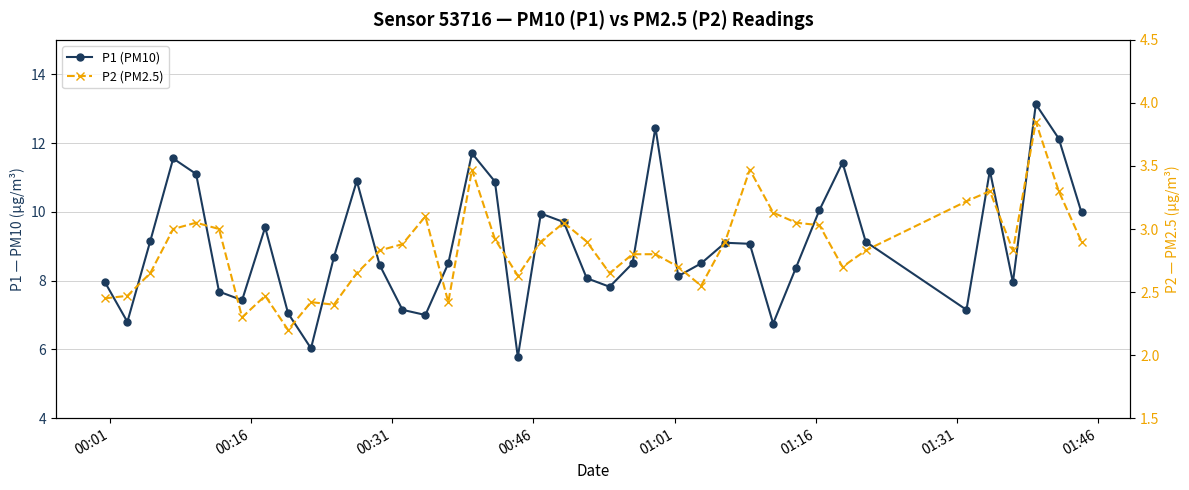

What is the difference between the second highest and minimum values in the P2 (PM2.5) series?

1.3